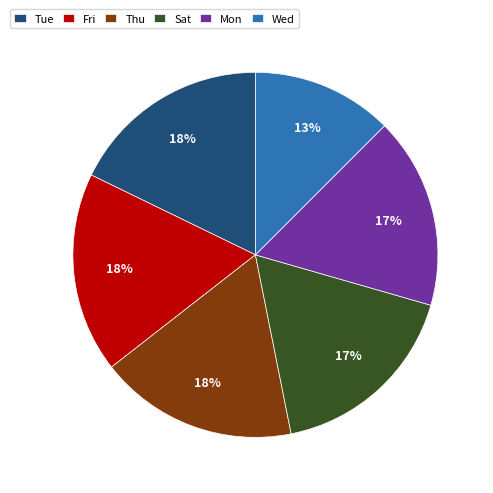

Combined, do Sat and Wed account for over 50%?

No